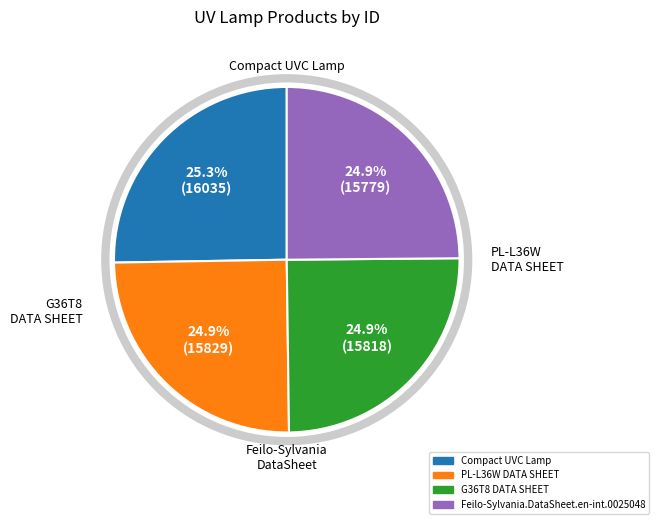

Is there a majority slice in this chart?

No